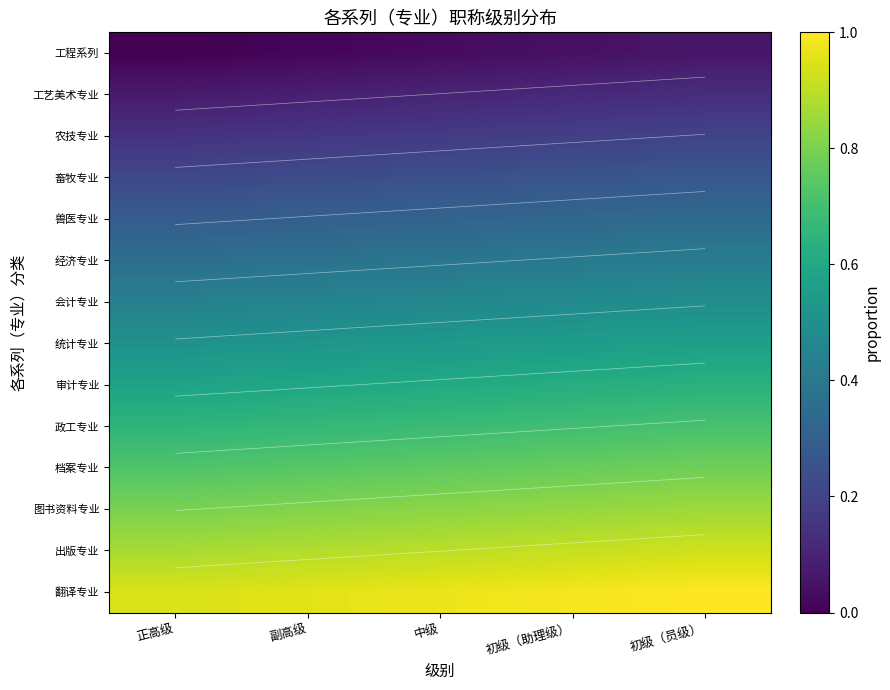

Count the number of categories in the chart.

5